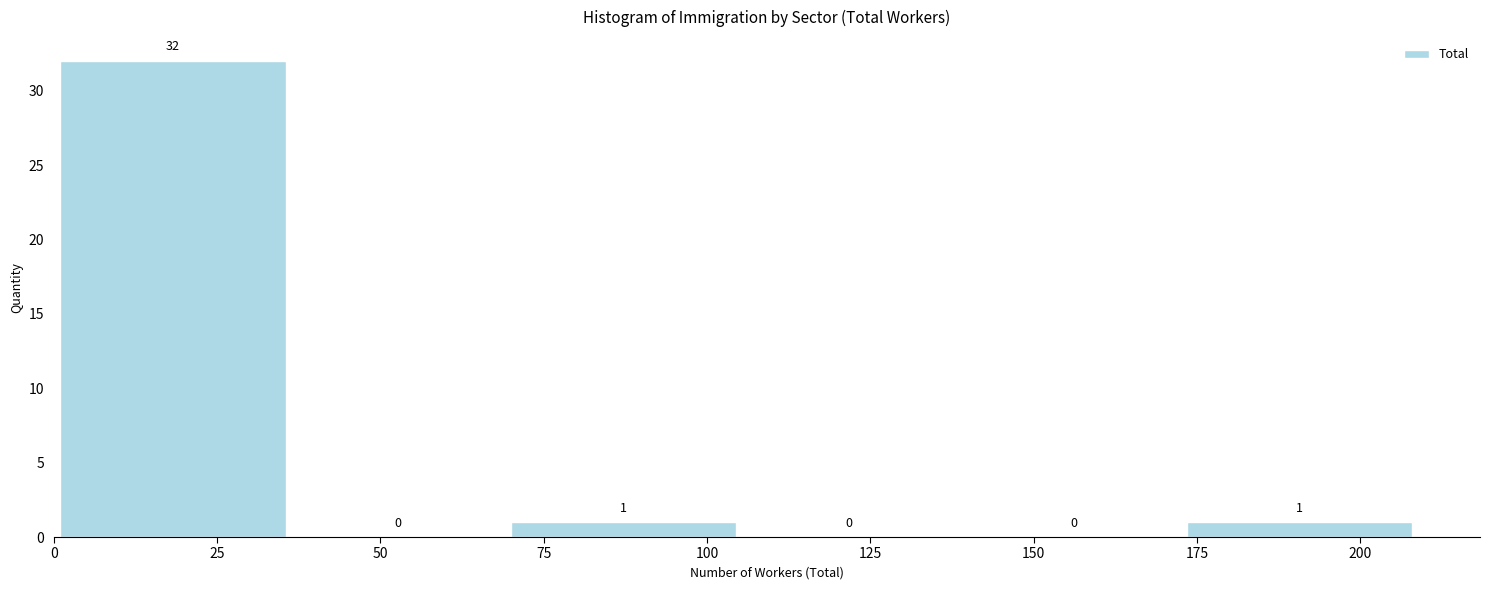

Reading left to right, transcribe this chart: for each bar, give the range it covers on the x-axis and its height. The bar edges are not printed on the chart, so give them approximately, as read against the axis.

1.0 to 35.5: 32
35.5 to 70.0: 0
70.0 to 104.5: 1
104.5 to 139.0: 0
139.0 to 173.5: 0
173.5 to 208.0: 1